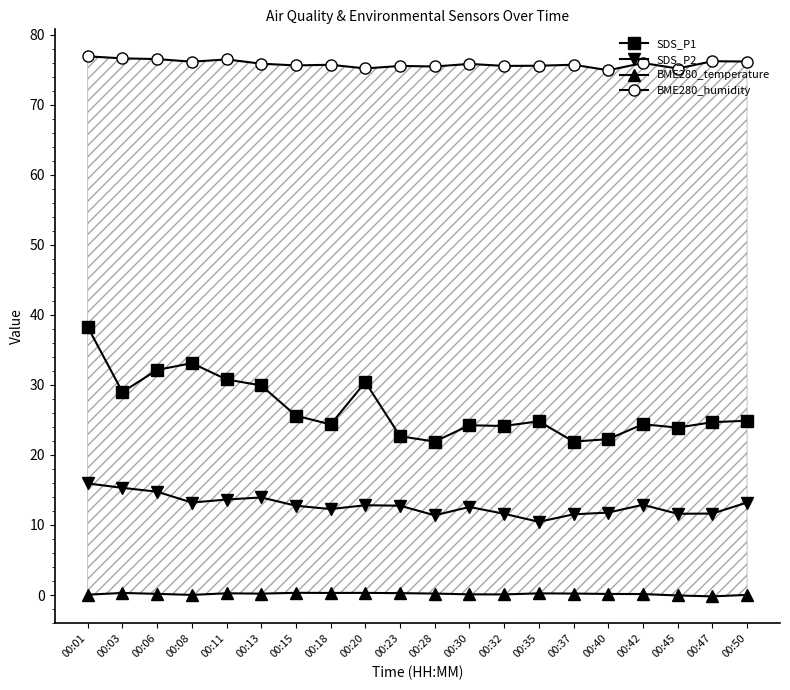

What is the value of the SDS_P2 point at the 16th from the left?

11.8